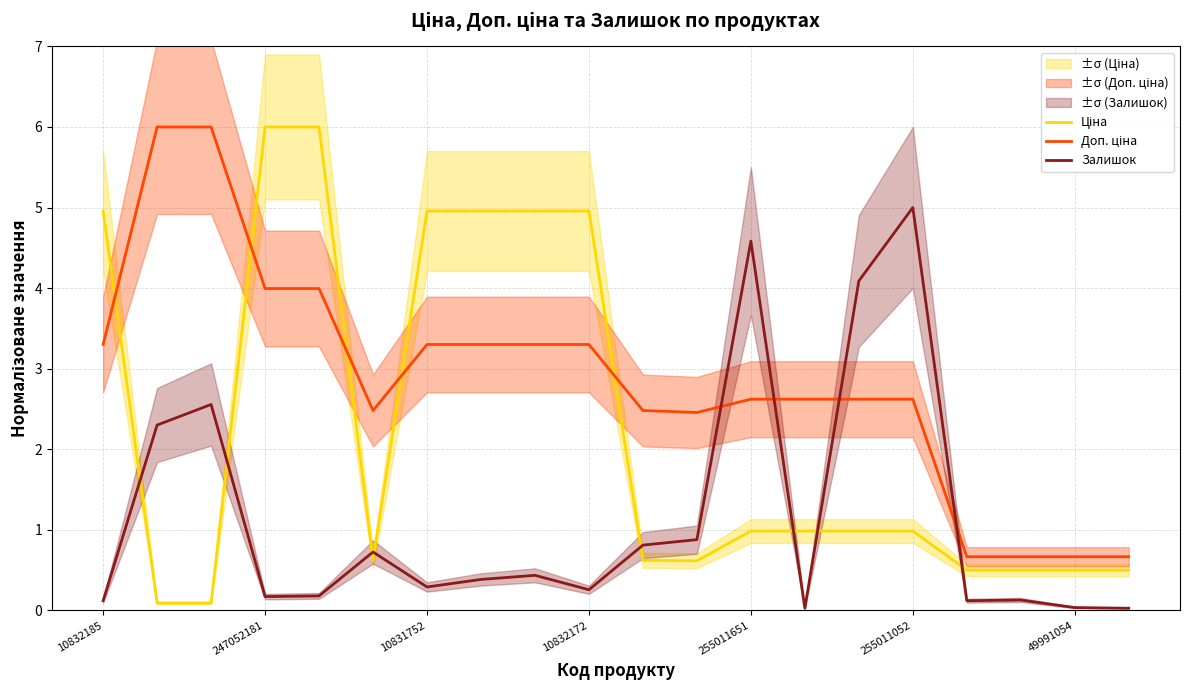

What is the total value across all series at 14?

7.7